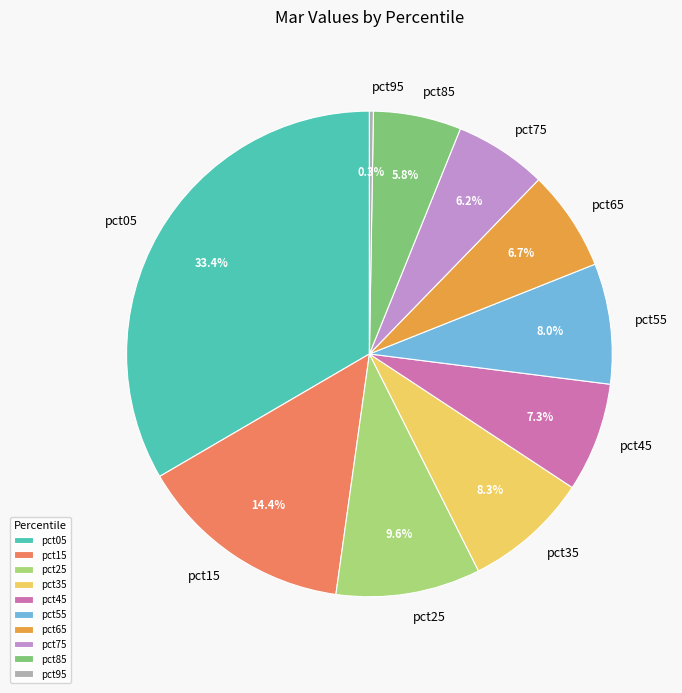

What portion of the pie excludes pct85?

94.2%